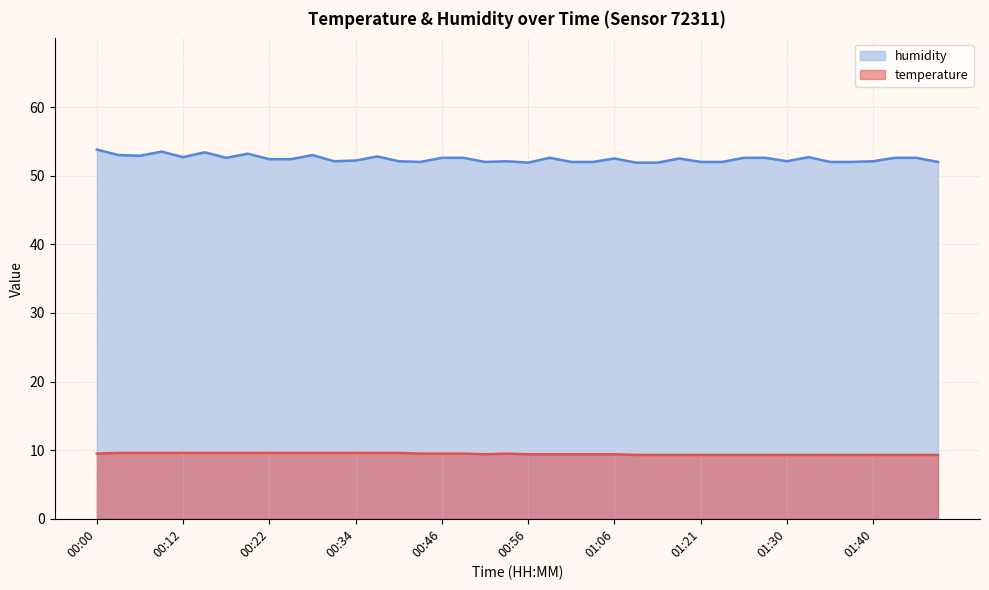

What is the minimum value for humidity?

51.9